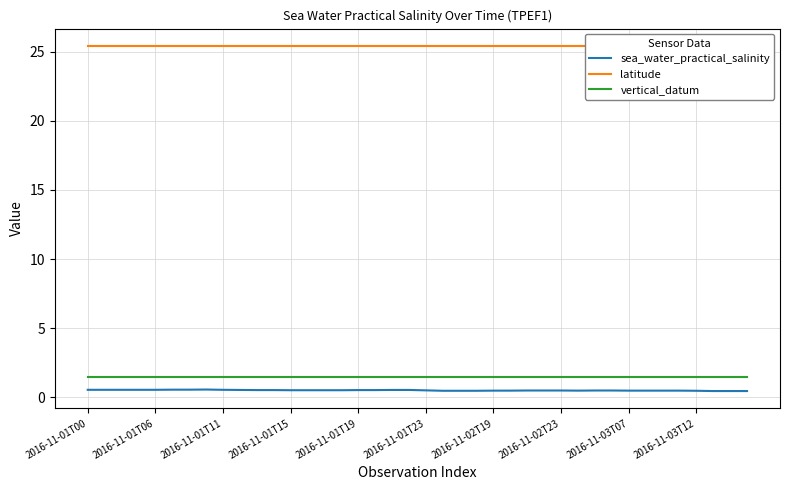

Is it true that vertical_datum equals 2.7 at 2016-11-01T06?

False